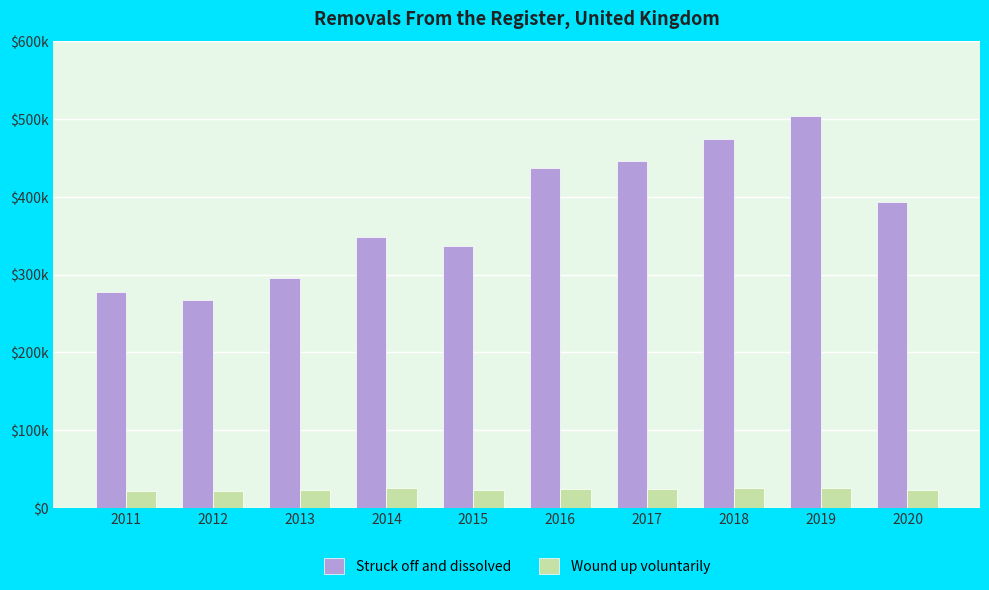

What is the difference between the Struck off and dissolved values at 2017 and 2016?

10118